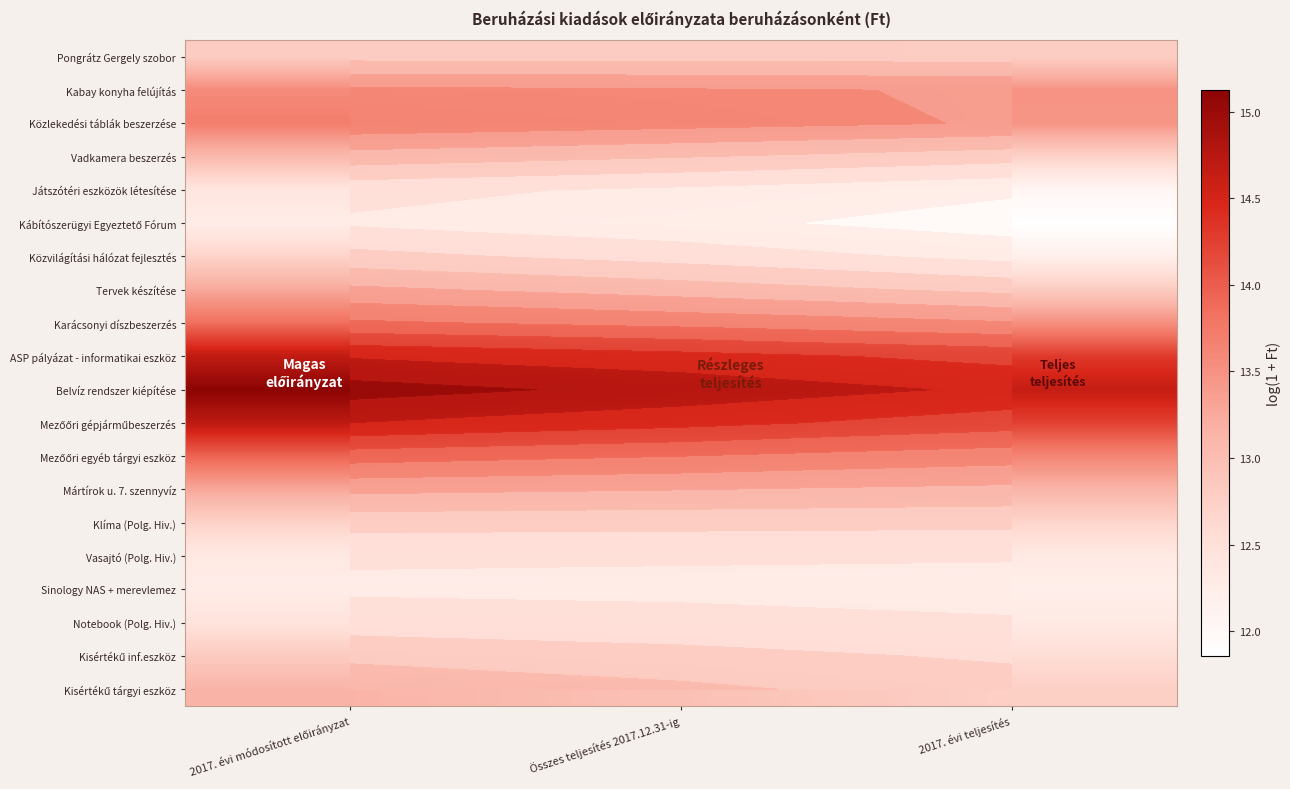

The value of Vadkamera beszerzés at 2017. évi módosított előirányzat is 5.1. True or false?

False